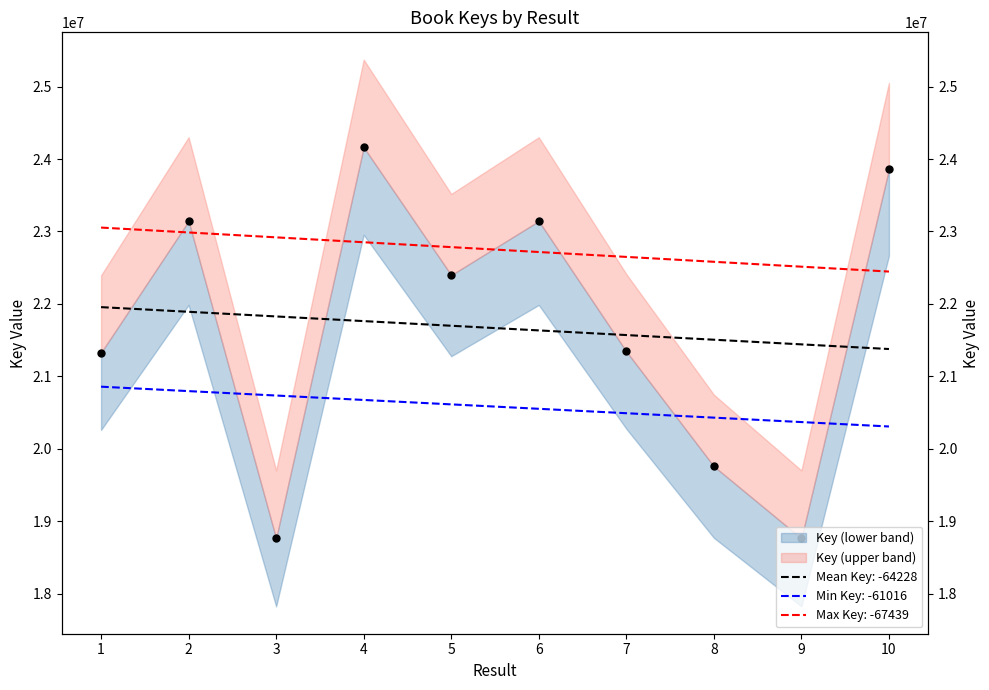

Which has a higher value, 3 or 9?

9